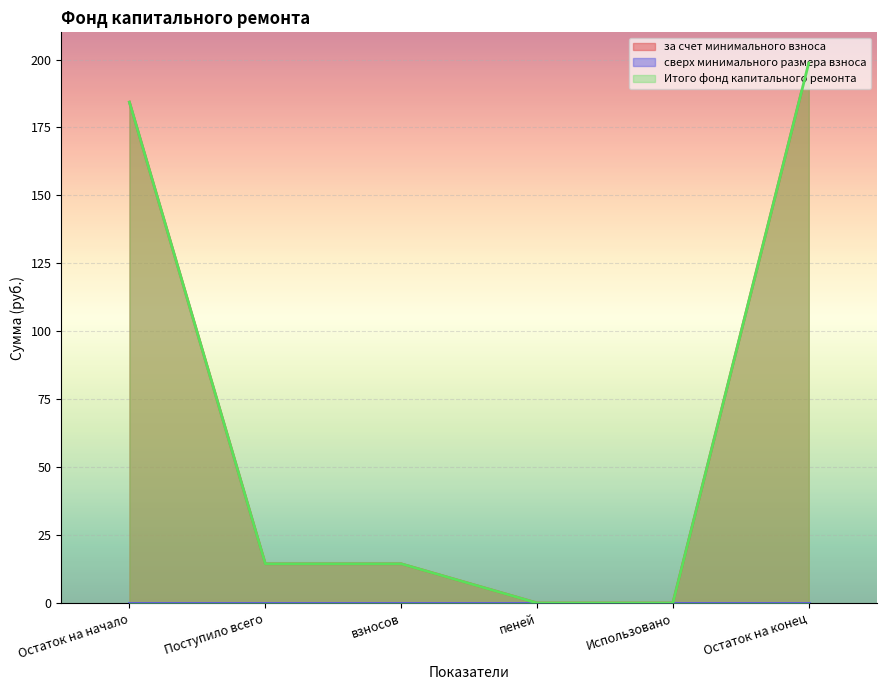

What is the difference between the maximum and second lowest values in the Итого фонд капитального ремонта series?

198.7